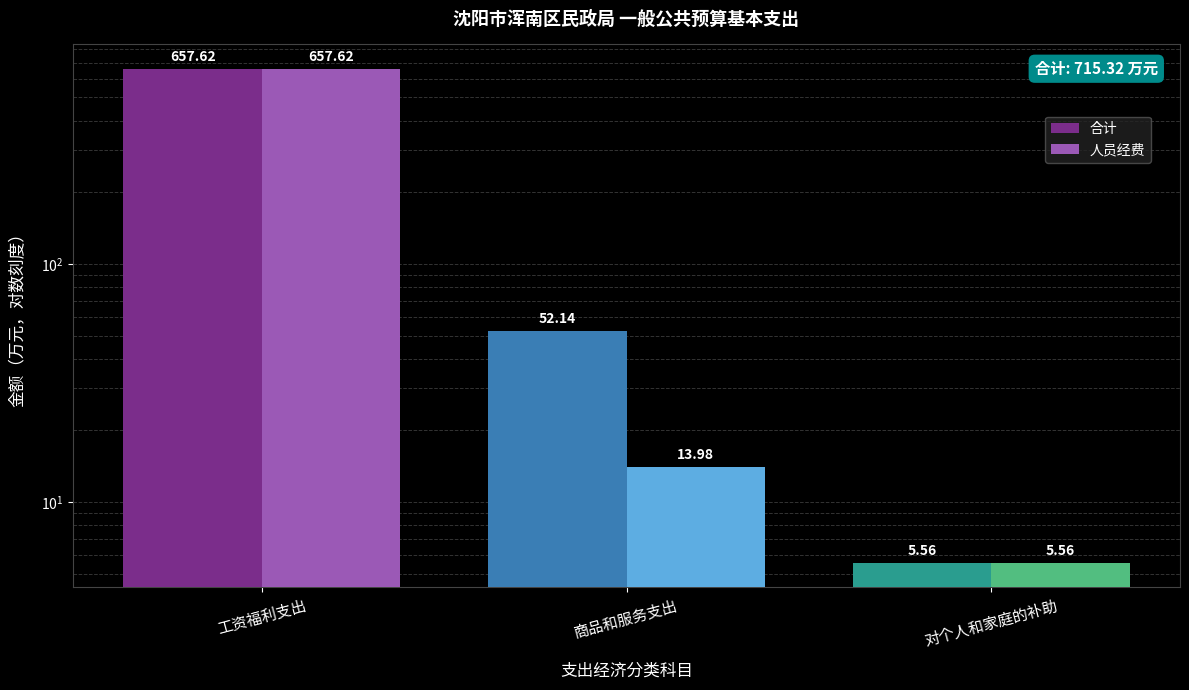

What is the total value across all series at 对个人和家庭的补助?

11.1